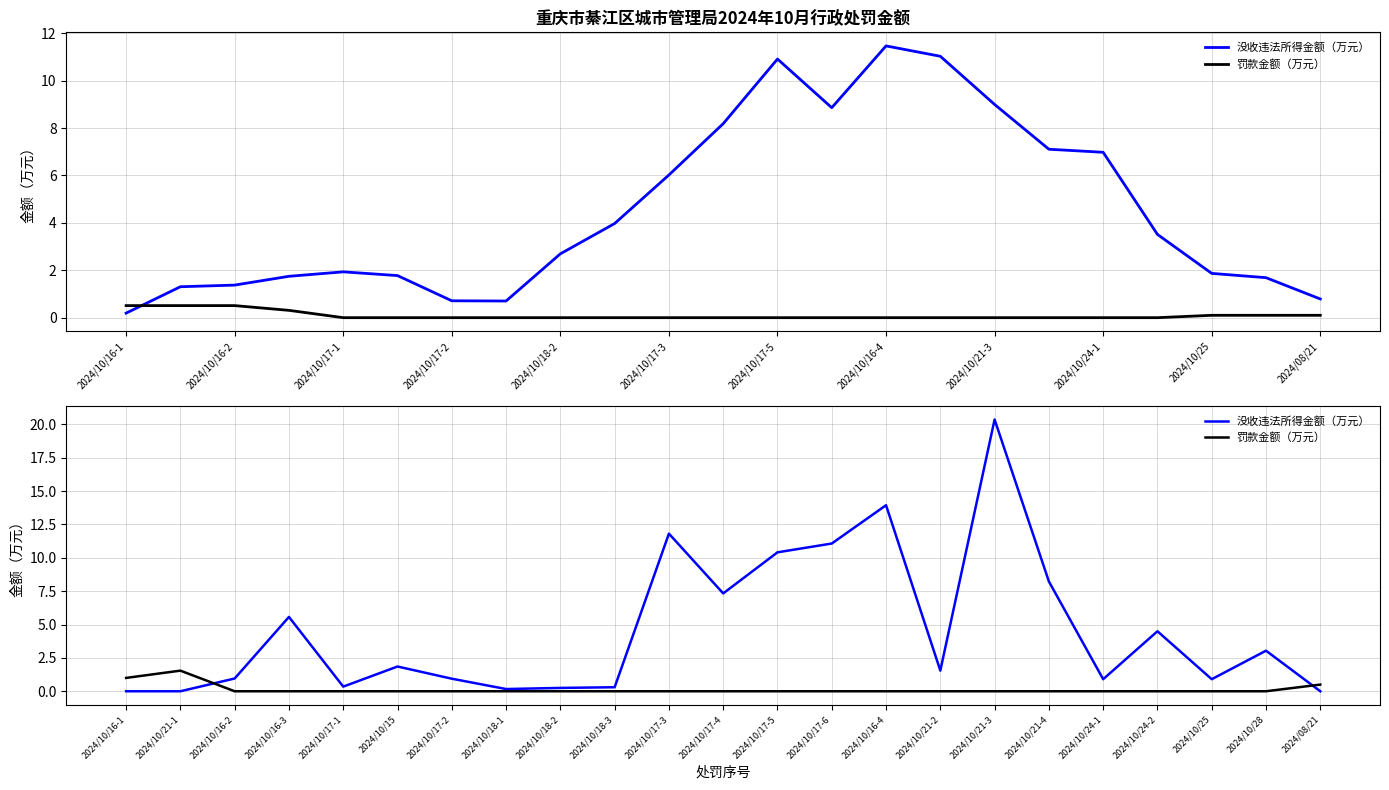

The 没收违法所得金额（万元） series shows 0.9 at 2024/10/24-1. True or false?

True